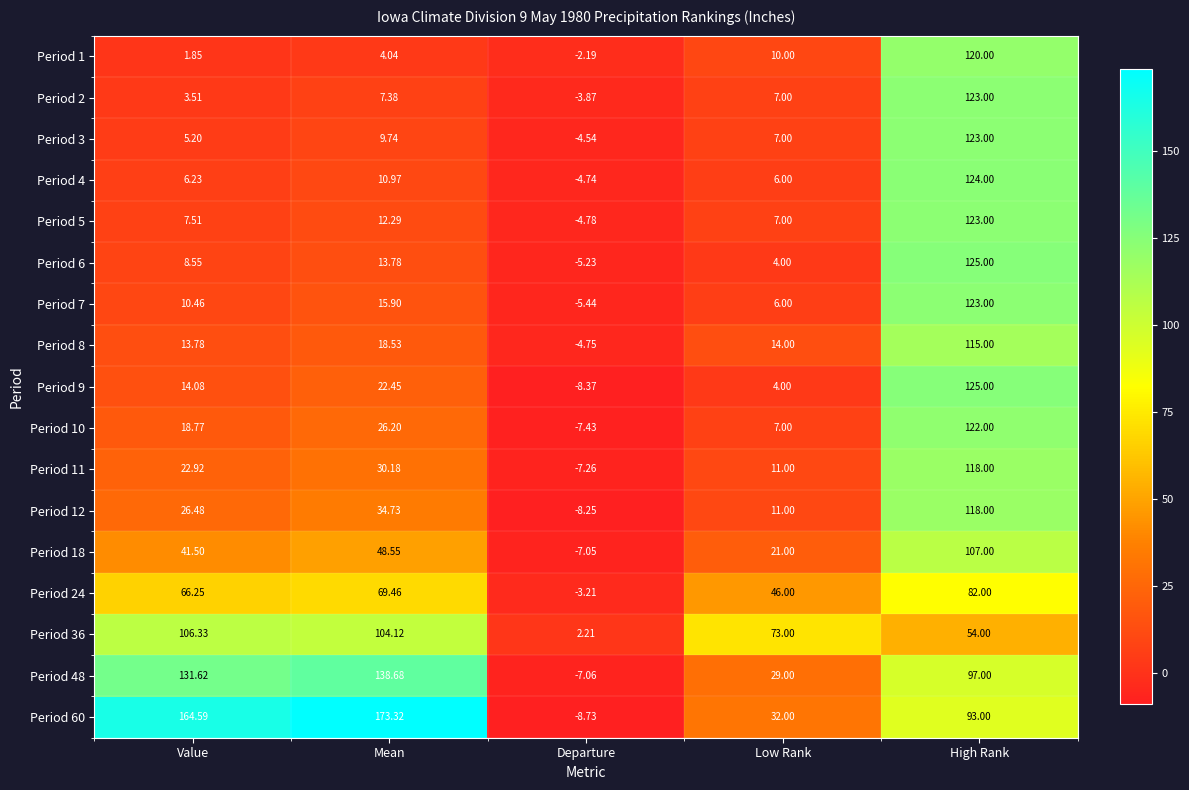

Count the number of data series in this chart.

17